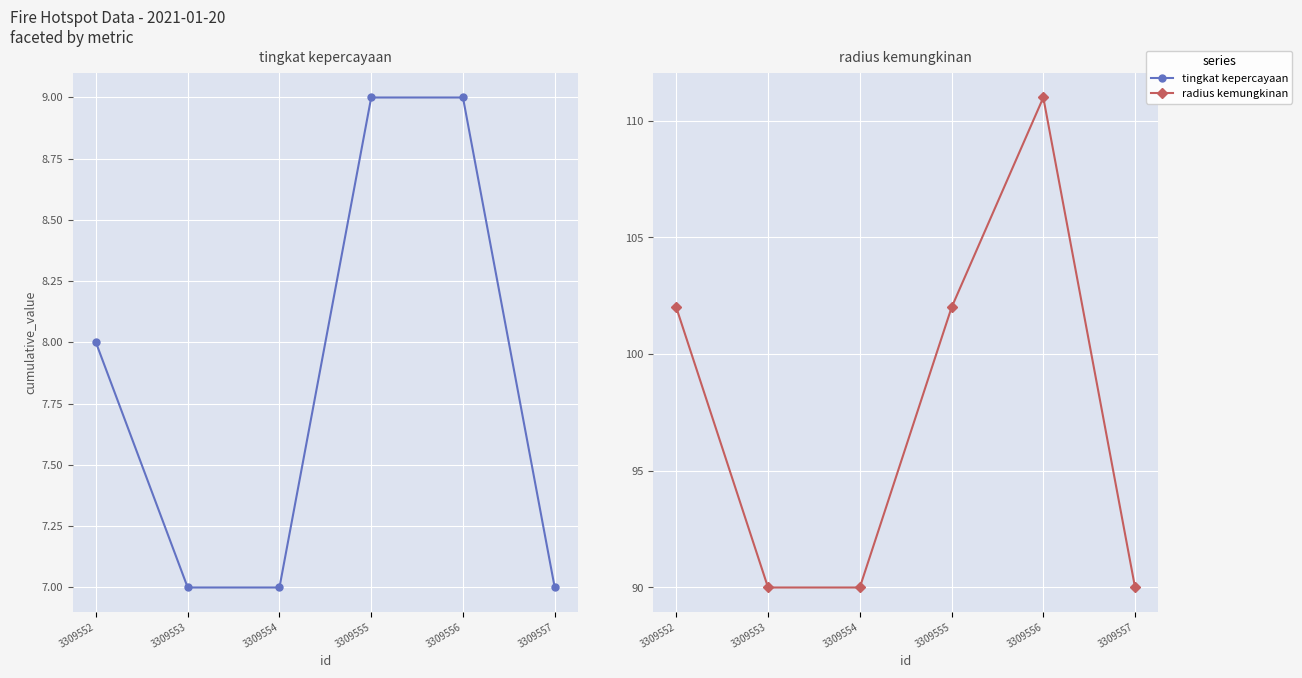

What is the difference between the radius kemungkinan values at 3309556 and 3309555?

9